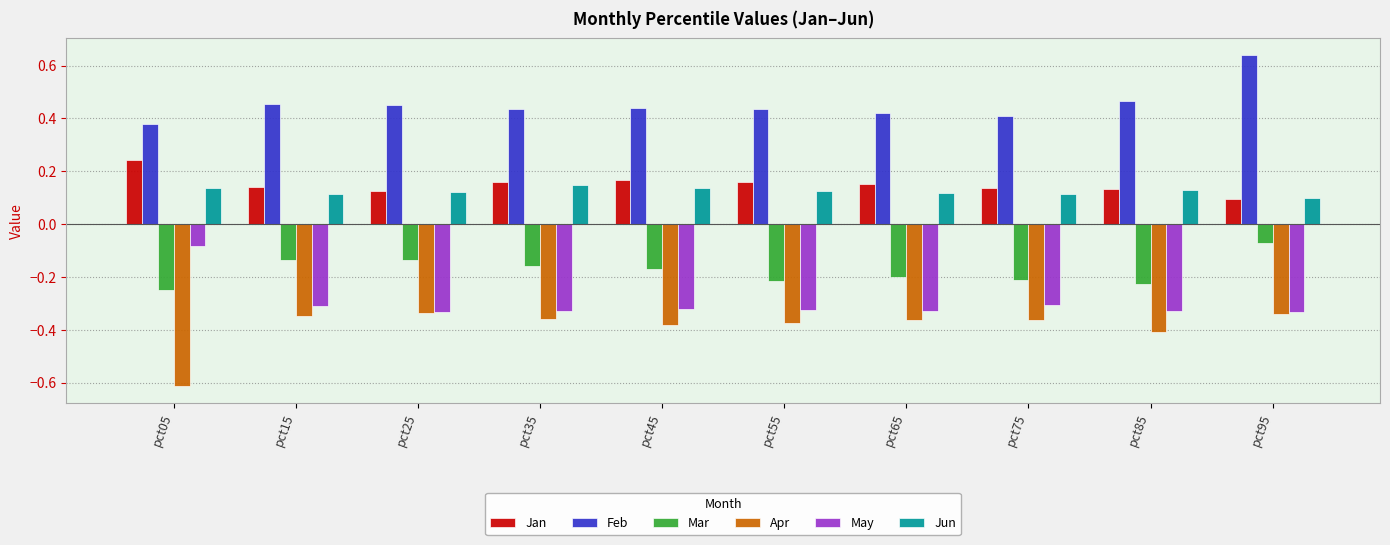

The Jan series shows 0.1 at pct25. True or false?

True